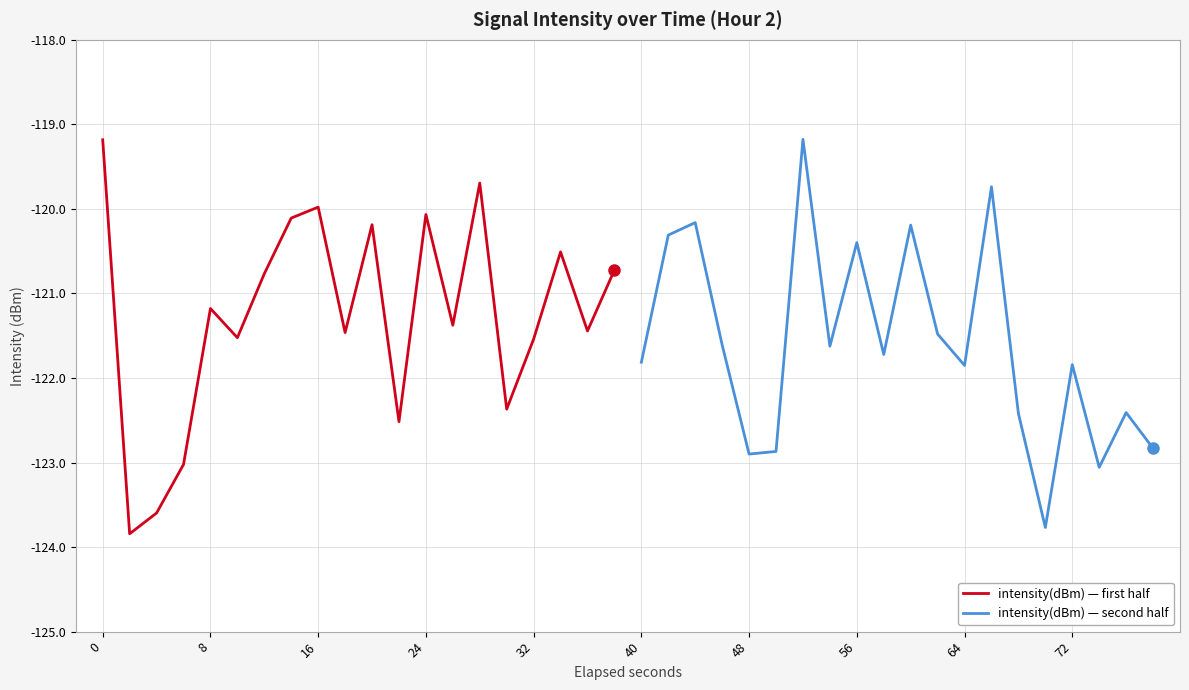

The intensity(dBm) — second half series shows -121.8 at 40. True or false?

True